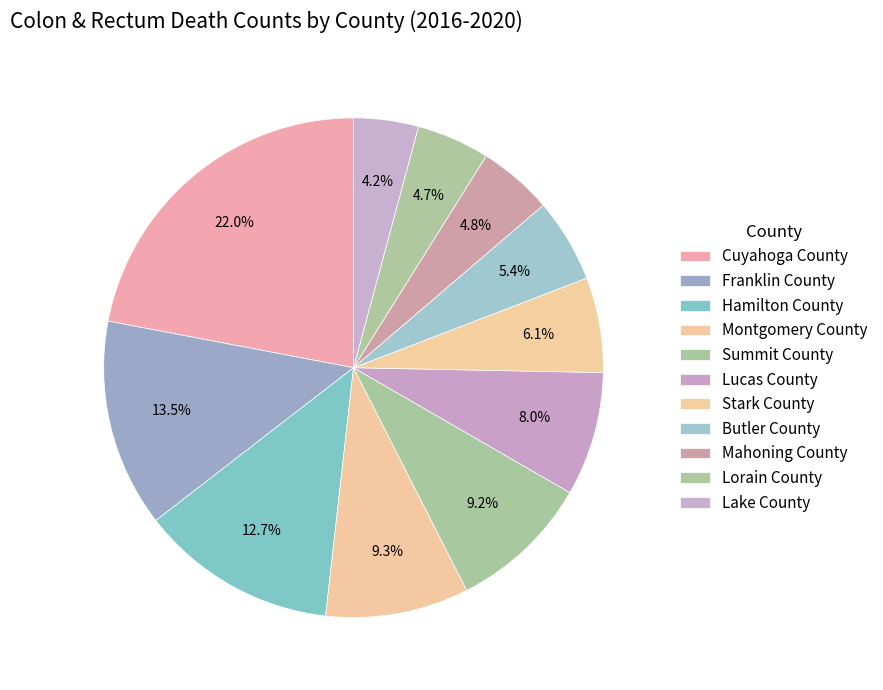

Which category has the smallest portion of the pie?

Lake County